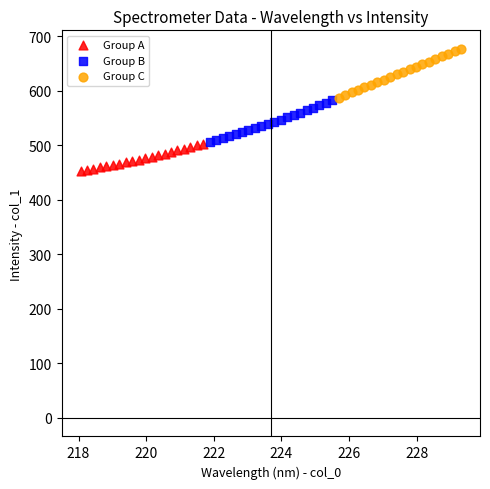

Which series reaches the minimum Y coordinate?

Group A